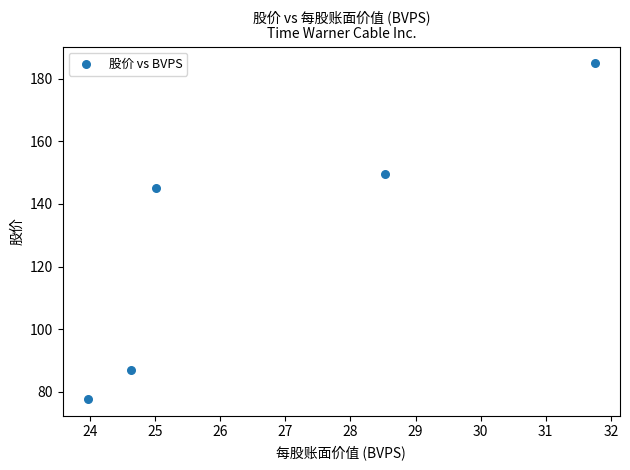

What Y value in the scatter plot is closest to 131?

145.0